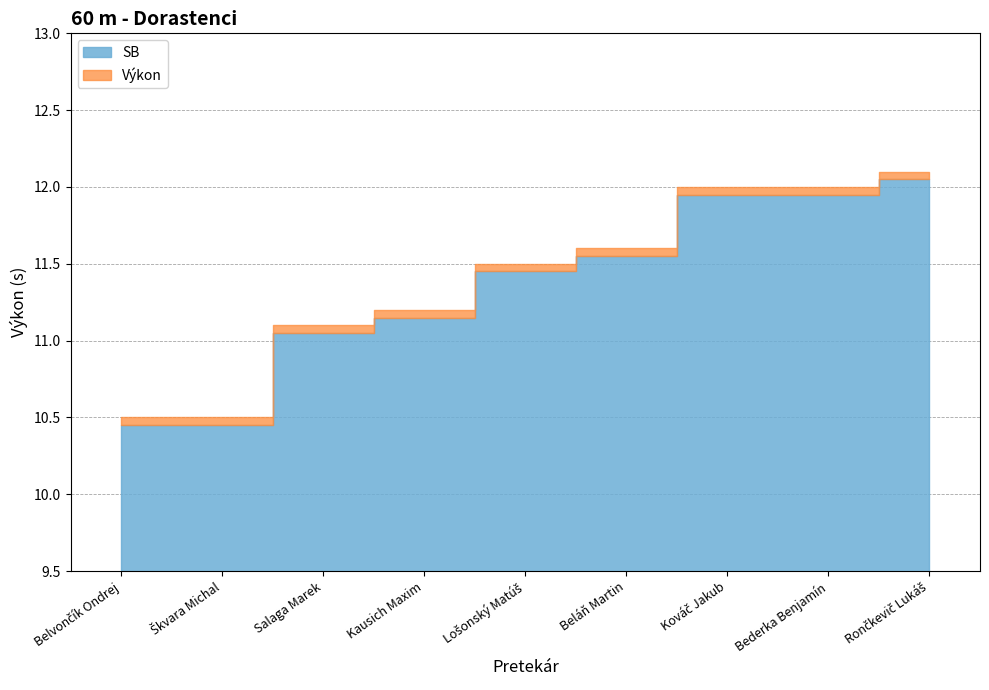

At which label does SB reach its peak?

Rončkevič Lukáš